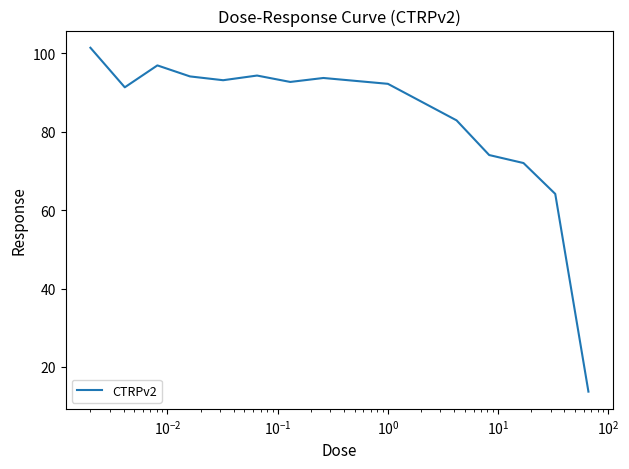

What is the minimum value shown in the chart?

13.7